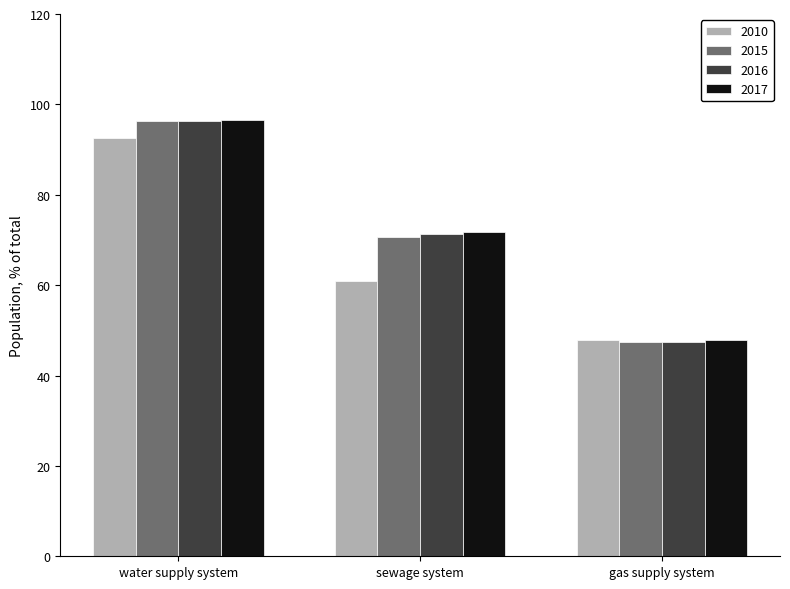

How many bars are there in total?

12